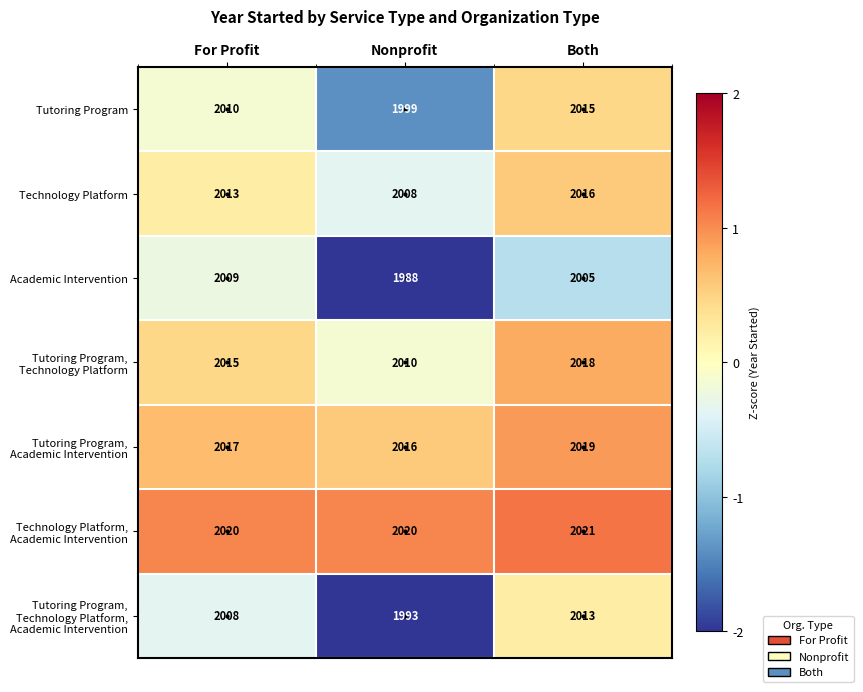

Which label corresponds to the largest value in the chart?

Both